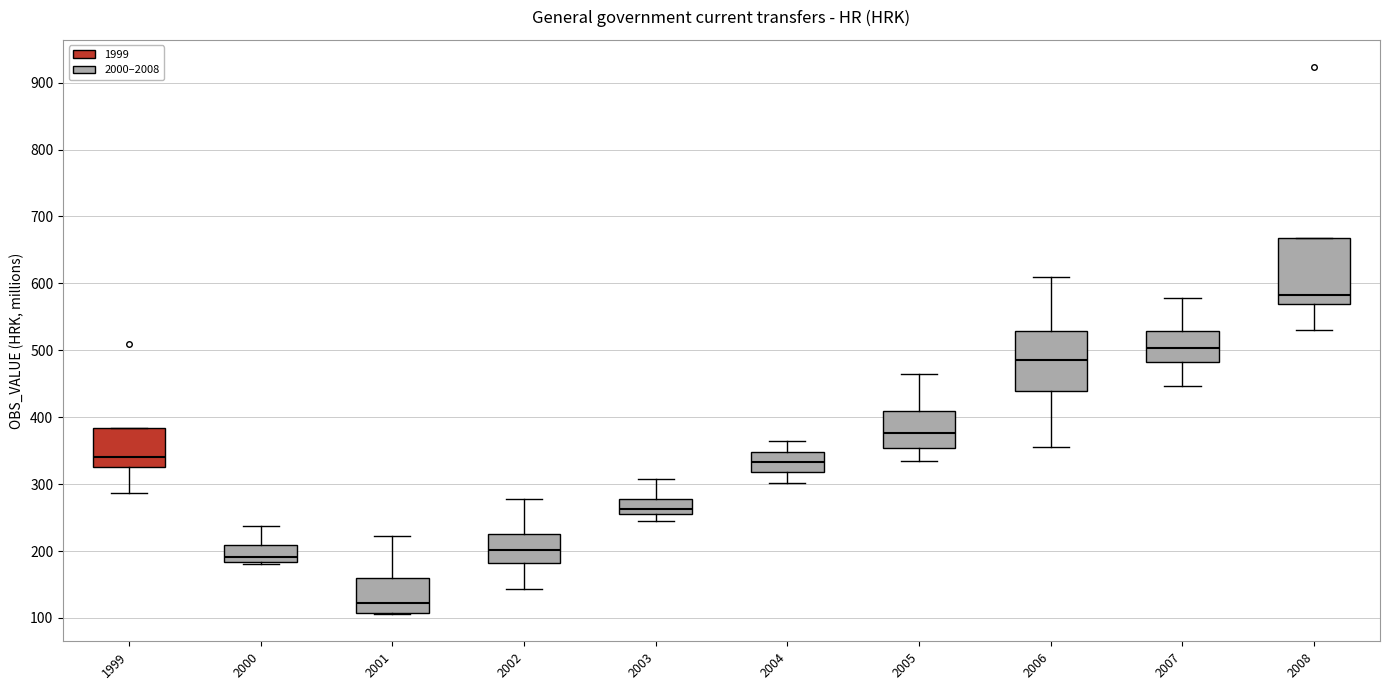

Which box has the highest median line?

2008